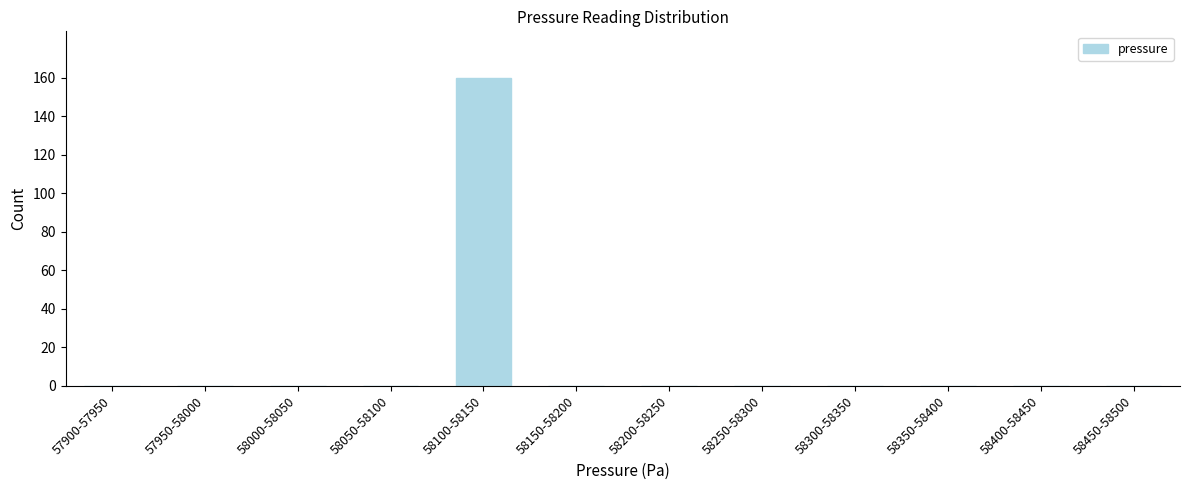

Reading left to right, extract all data points from this chart.

57900-57950=0	57950-58000=0	58000-58050=0	58050-58100=0	58100-58150=160	58150-58200=0	58200-58250=0	58250-58300=0	58300-58350=0	58350-58400=0	58400-58450=0	58450-58500=0